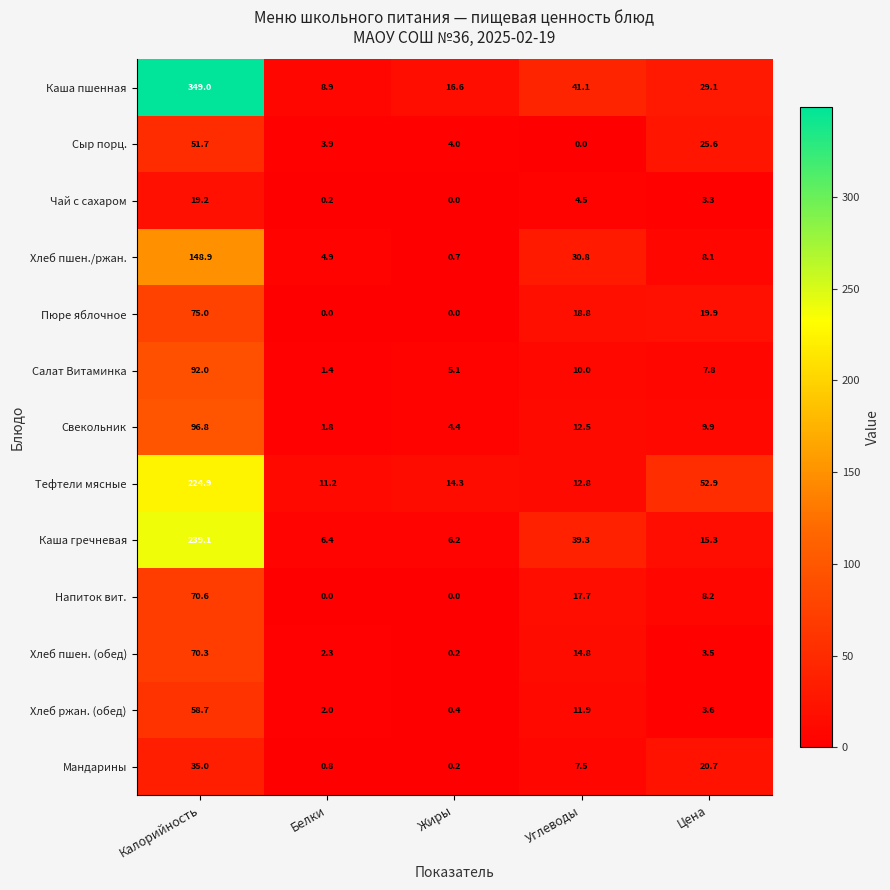

Rank the series by their maximum value, from lowest to highest.

Чай с сахаром, Мандарины, Сыр порц., Хлеб ржан. (обед), Хлеб пшен. (обед), Напиток вит., Пюре яблочное, Салат Витаминка, Свекольник, Хлеб пшен./ржан., Тефтели мясные, Каша гречневая, Каша пшенная